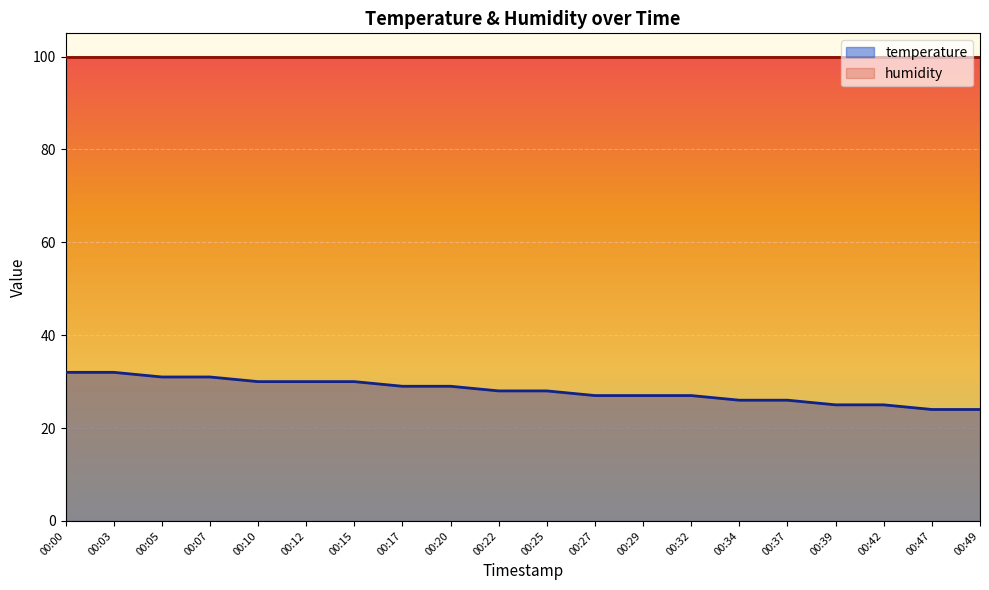

Where is the data nearest to the value 28?

00:22